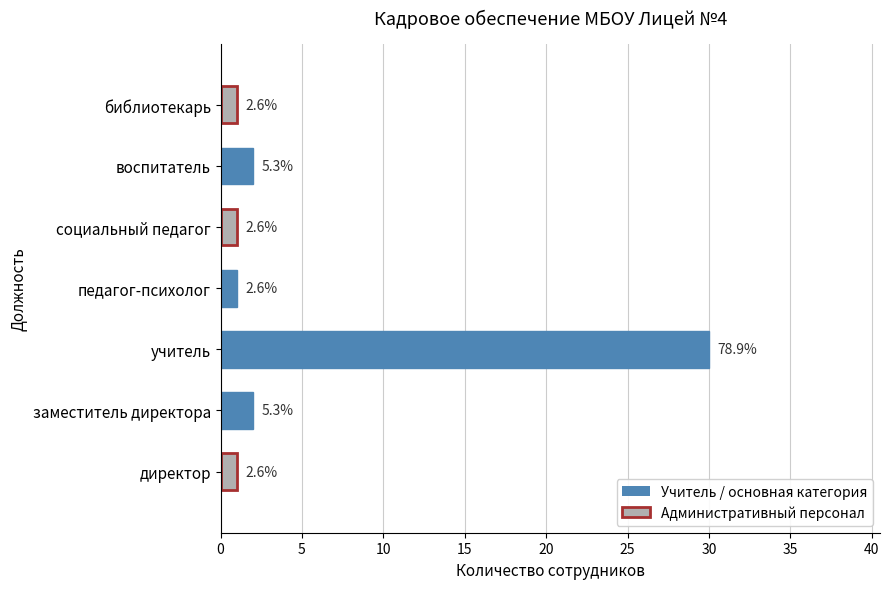

Does the chart contain any negative values?

No